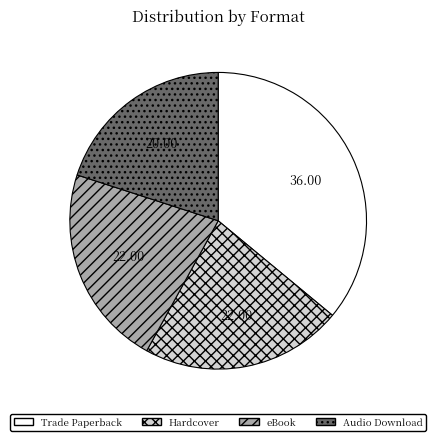

Combined, do eBook and Audio Download account for over 50%?

No